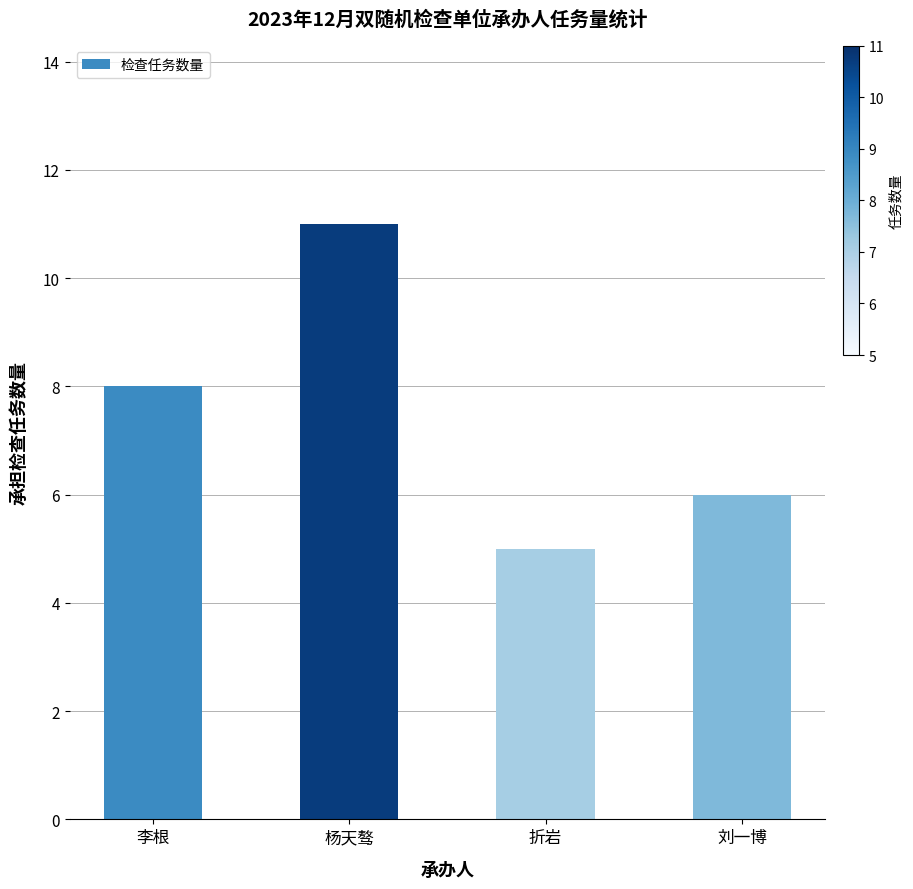

Rank the categories by value from lowest to highest.

折岩, 刘一博, 李根, 杨天骜